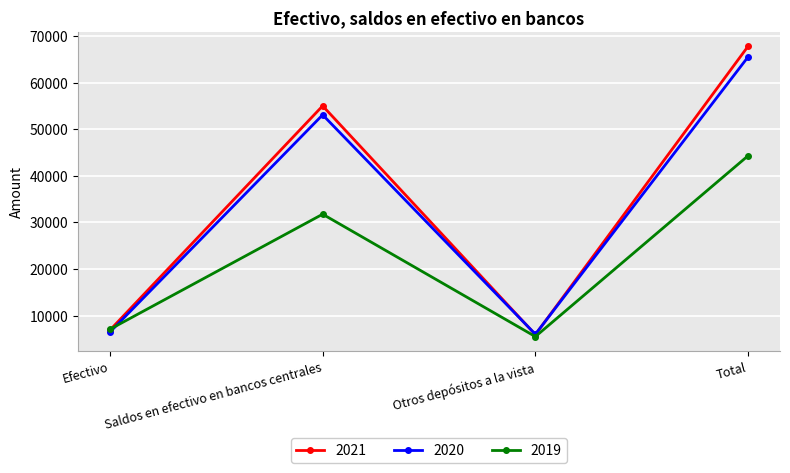

What is the sum of all 2020 values?

131040